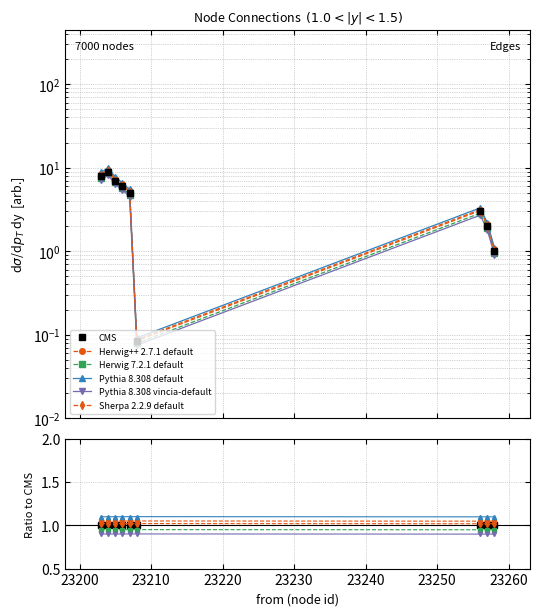

True or false: Pythia 8.308 default has more than 2 points higher than both neighbors.

False